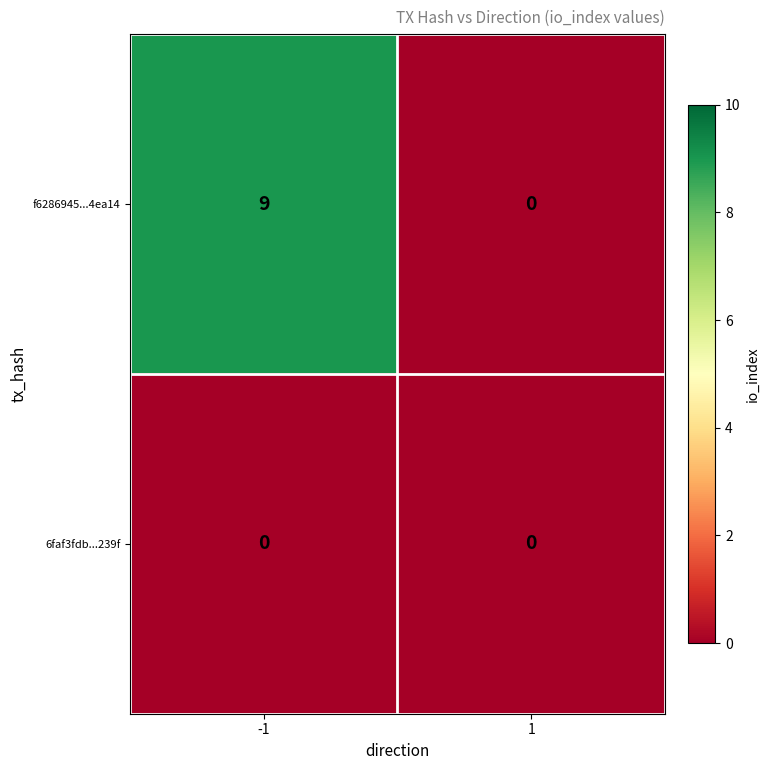

Which series has the largest range (max minus min)?

f6286945...4ea14